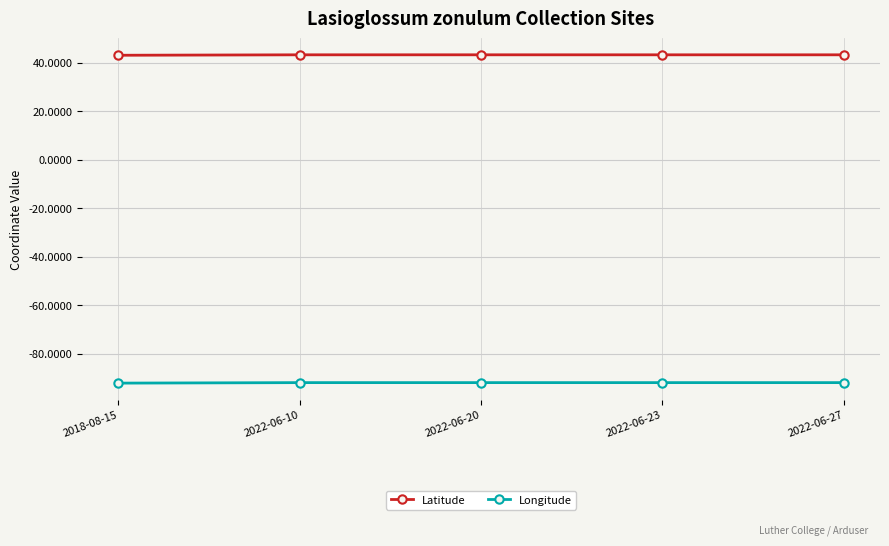

True or false: Longitude has a value of -91.8 at 2022-06-23.

True